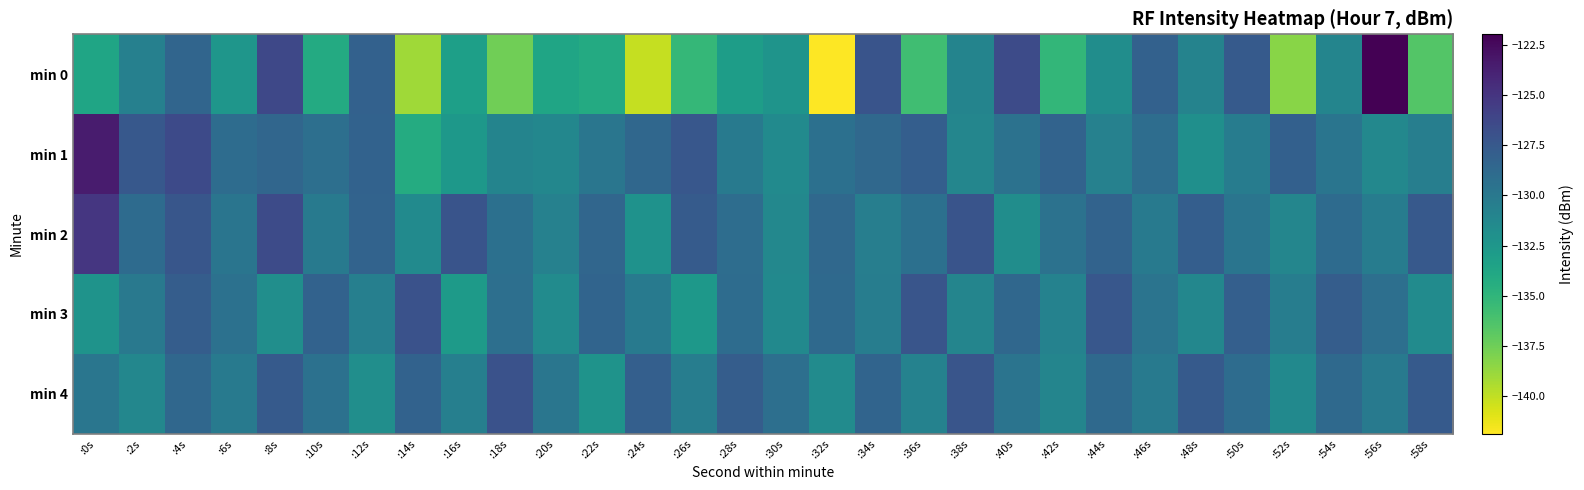

Reading left to right, transcribe all the data shown in this chart.

min 0: :0s=-133.7	:2s=-130.6	:4s=-128.5	:6s=-132.4	:8s=-126.3	:10s=-134.2	:12s=-128.1	:14s=-139.0	:16s=-133.2	:18s=-137.6	:20s=-133.7	:22s=-134.2	:24s=-140.1	:26s=-135.2	:28s=-133.0	:30s=-132.3	:32s=-141.9	:34s=-127.2	:36s=-135.7	:38s=-130.9	:40s=-126.5	:42s=-135.2	:44s=-131.7	:46s=-128.1	:48s=-130.9	:50s=-127.6	:52s=-138.3	:54s=-131.0	:56s=-122.0	:58s=-136.5
min 1: :0s=-123.5	:2s=-127.4	:4s=-126.4	:6s=-129.0	:8s=-128.5	:10s=-129.3	:12s=-128.2	:14s=-134.3	:16s=-132.6	:18s=-130.9	:20s=-131.2	:22s=-129.8	:24s=-128.6	:26s=-127.4	:28s=-130.1	:30s=-131.5	:32s=-129.3	:34s=-128.7	:36s=-127.9	:38s=-131.1	:40s=-129.5	:42s=-128.3	:44s=-130.7	:46s=-129.1	:48s=-131.9	:50s=-130.3	:52s=-128.1	:54s=-129.7	:56s=-131.3	:58s=-130.5
min 2: :0s=-125.1	:2s=-128.9	:4s=-127.3	:6s=-129.7	:8s=-126.5	:10s=-130.1	:12s=-128.3	:14s=-131.5	:16s=-127.1	:18s=-129.3	:20s=-130.7	:22s=-128.5	:24s=-132.1	:26s=-127.7	:28s=-129.1	:30s=-131.3	:32s=-128.7	:34s=-130.5	:36s=-129.3	:38s=-127.1	:40s=-131.7	:42s=-129.5	:44s=-128.3	:46s=-130.1	:48s=-127.9	:50s=-129.7	:52s=-131.1	:54s=-128.9	:56s=-130.3	:58s=-127.5
min 3: :0s=-132.2	:2s=-130.0	:4s=-127.8	:6s=-129.4	:8s=-131.8	:10s=-128.2	:12s=-130.6	:14s=-127.0	:16s=-132.8	:18s=-129.2	:20s=-131.6	:22s=-128.4	:24s=-130.2	:26s=-132.6	:28s=-129.0	:30s=-131.4	:32s=-128.8	:34s=-130.4	:36s=-127.2	:38s=-131.0	:40s=-128.6	:42s=-130.8	:44s=-127.4	:46s=-129.6	:48s=-131.2	:50s=-128.0	:52s=-130.4	:54s=-127.8	:56s=-129.2	:58s=-131.6
min 4: :0s=-129.8	:2s=-131.2	:4s=-128.6	:6s=-130.2	:8s=-127.6	:10s=-129.4	:12s=-131.8	:14s=-128.2	:16s=-130.6	:18s=-127.0	:20s=-129.8	:22s=-132.2	:24s=-128.0	:26s=-130.4	:28s=-127.8	:30s=-129.2	:32s=-131.6	:34s=-128.4	:36s=-130.8	:38s=-127.2	:40s=-129.6	:42s=-131.0	:44s=-128.8	:46s=-130.2	:48s=-127.6	:50s=-129.0	:52s=-131.4	:54s=-128.8	:56s=-130.2	:58s=-127.6